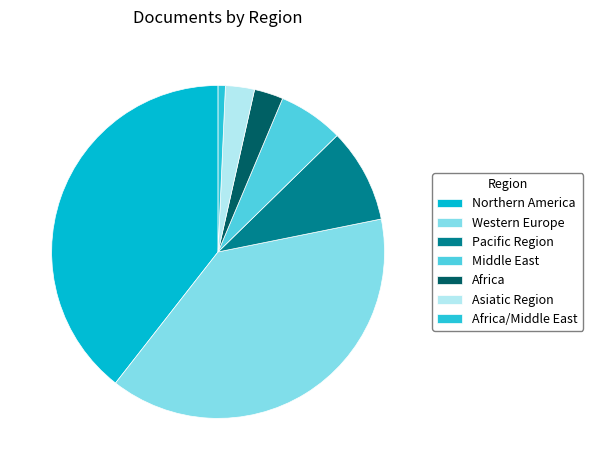

To the nearest percent, what portion does Africa represent?

3%